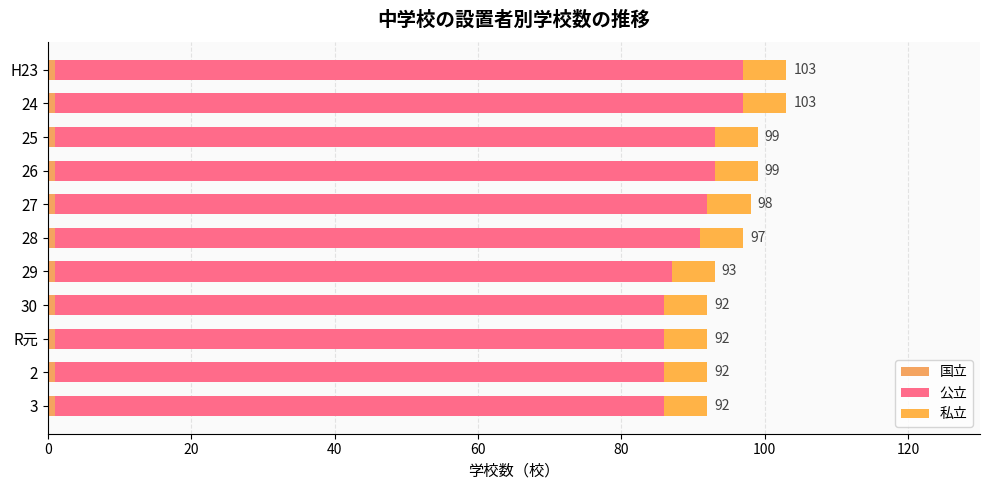

Which series has the largest total across all categories?

公立